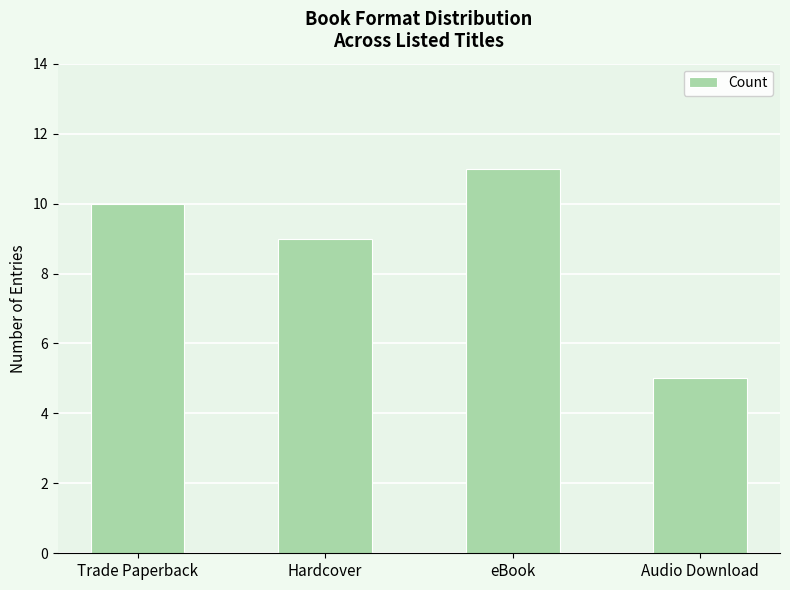

What is the average value?

9